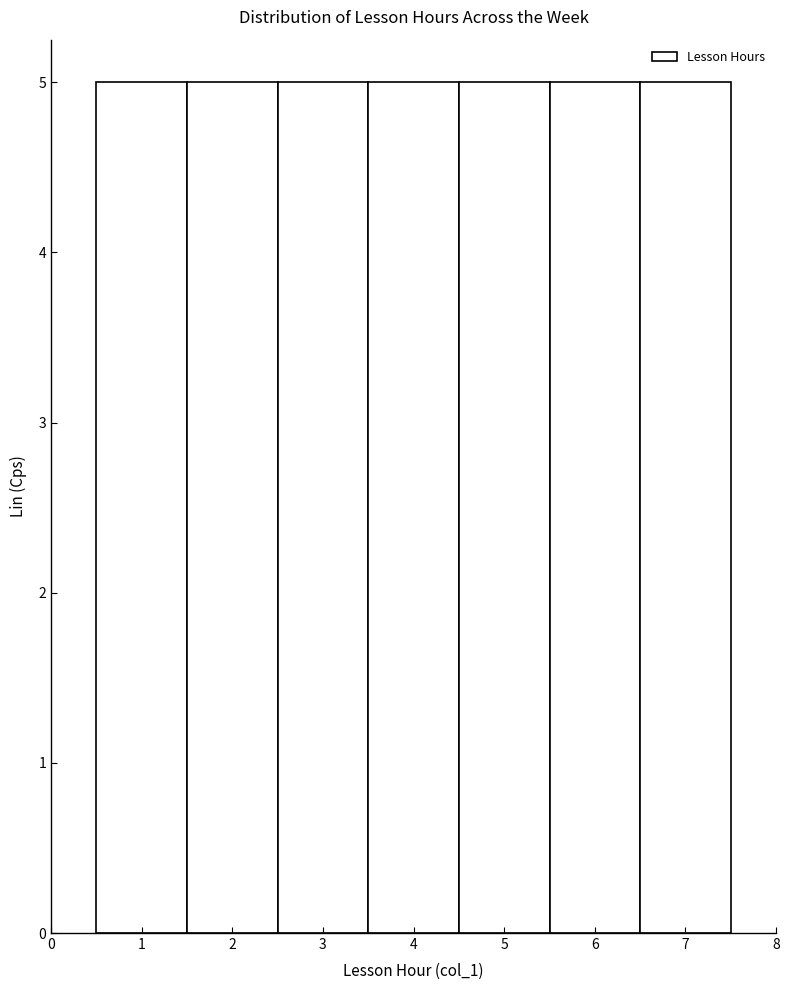

Reading left to right, transcribe this chart: for each bar, give the range it covers on the x-axis and its height. The values are not printed on the chart, so give them approximately, as read against the axis.

0.5 to 1.5: 5
1.5 to 2.5: 5
2.5 to 3.5: 5
3.5 to 4.5: 5
4.5 to 5.5: 5
5.5 to 6.5: 5
6.5 to 7.5: 5